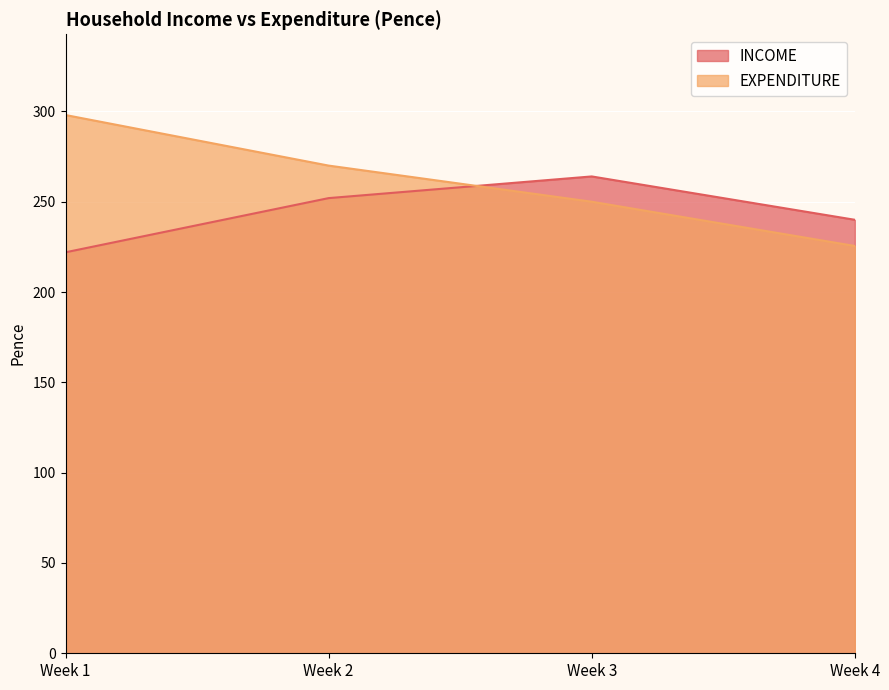

What is the spread (max minus min) of values at Week 4?

14.5